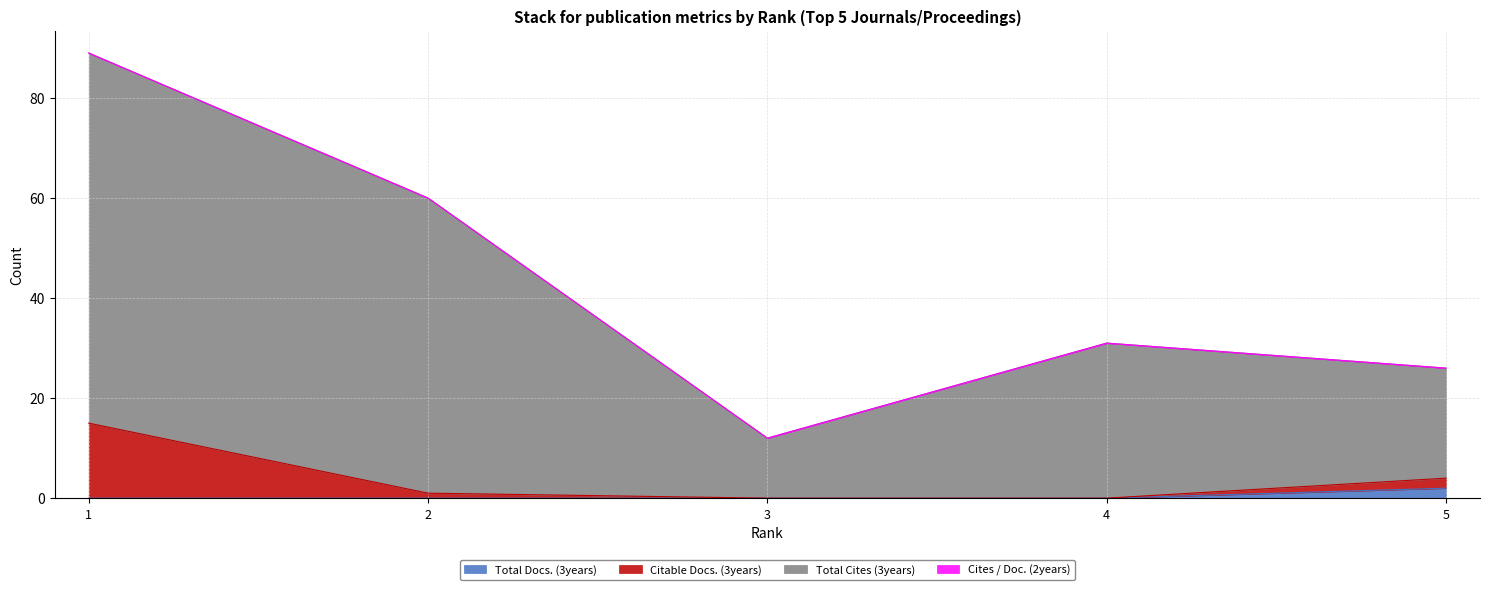

Reading left to right, list all the values displayed in this chart.

Total Docs. (3years): 1=0	2=0	3=0	4=0	5=2
Citable Docs. (3years): 1=15	2=1	3=0	4=0	5=4
Total Cites (3years): 1=89	2=60	3=12	4=31	5=26